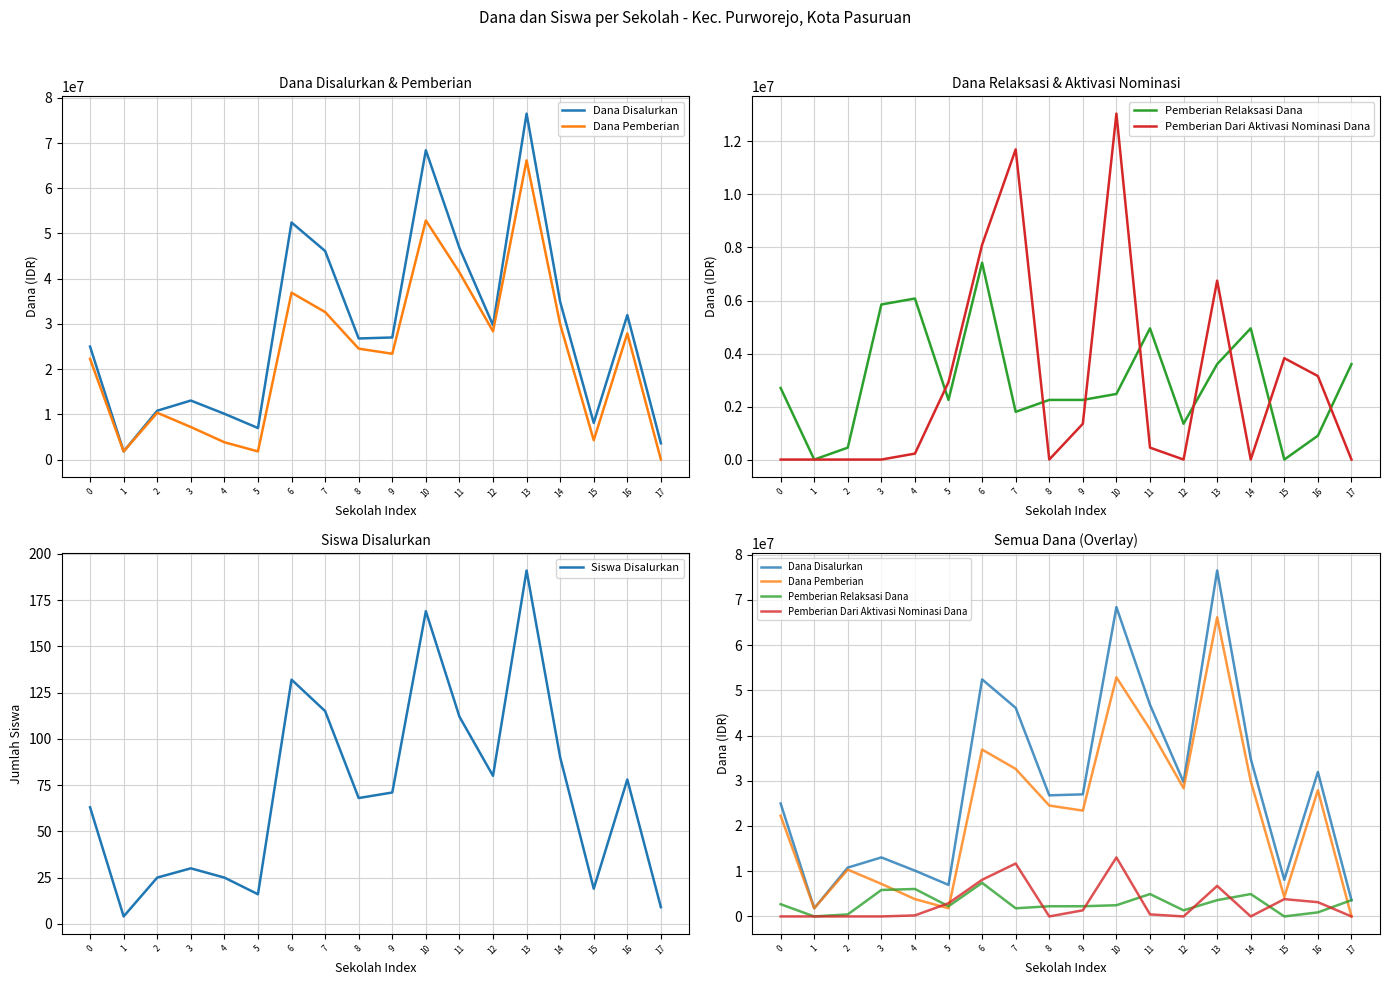

Where is the first local minimum for Pemberian Relaksasi Dana?

1